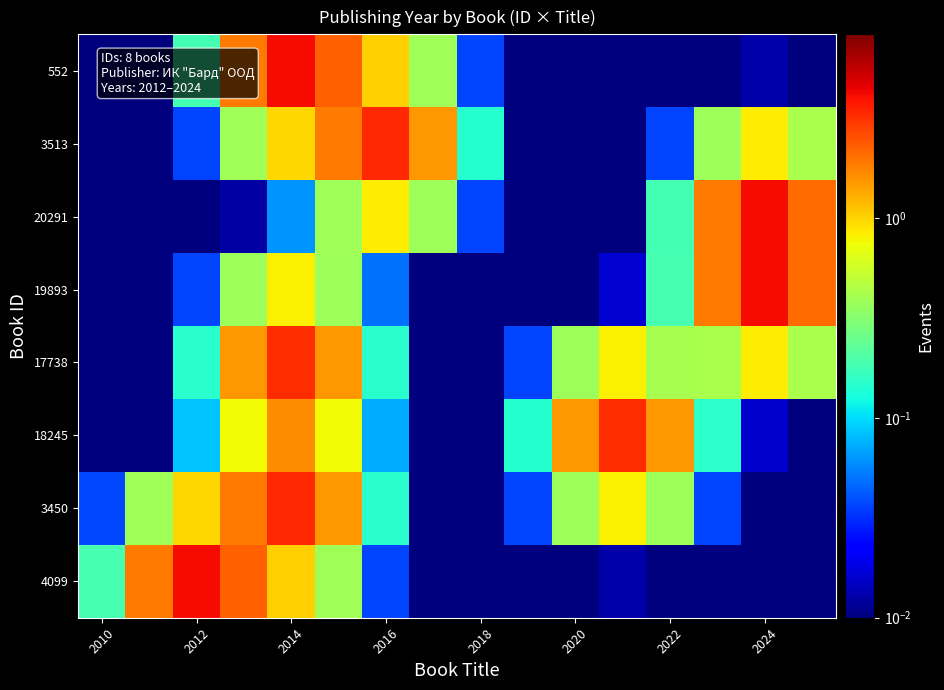

What is the maximum value shown in the chart?

4.2